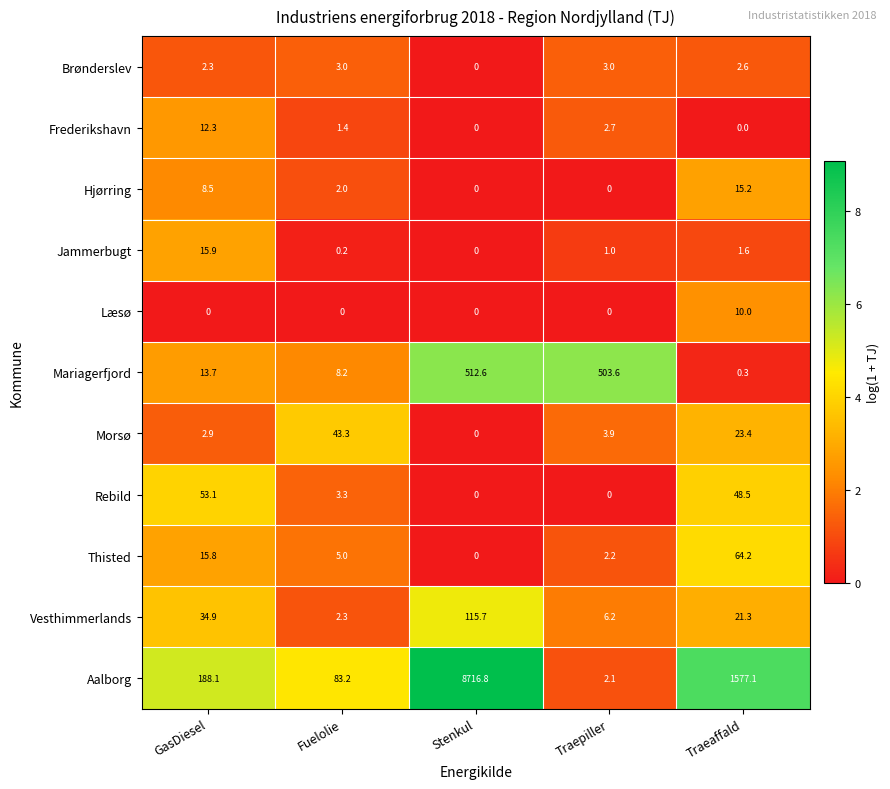

At which category does the chart reach its peak across all series?

Stenkul